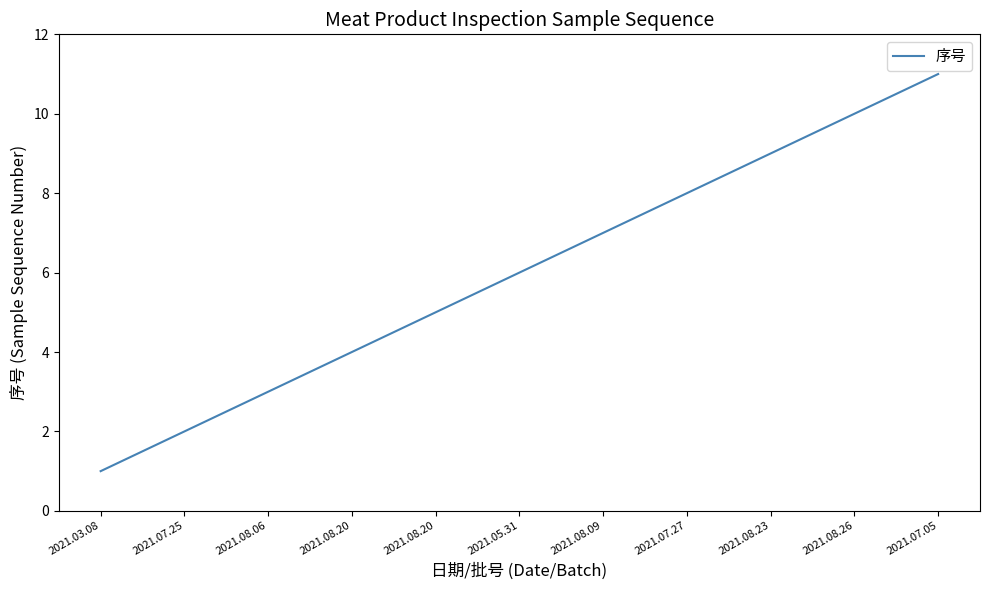

Where does the data first go above 6?

2021.08.09